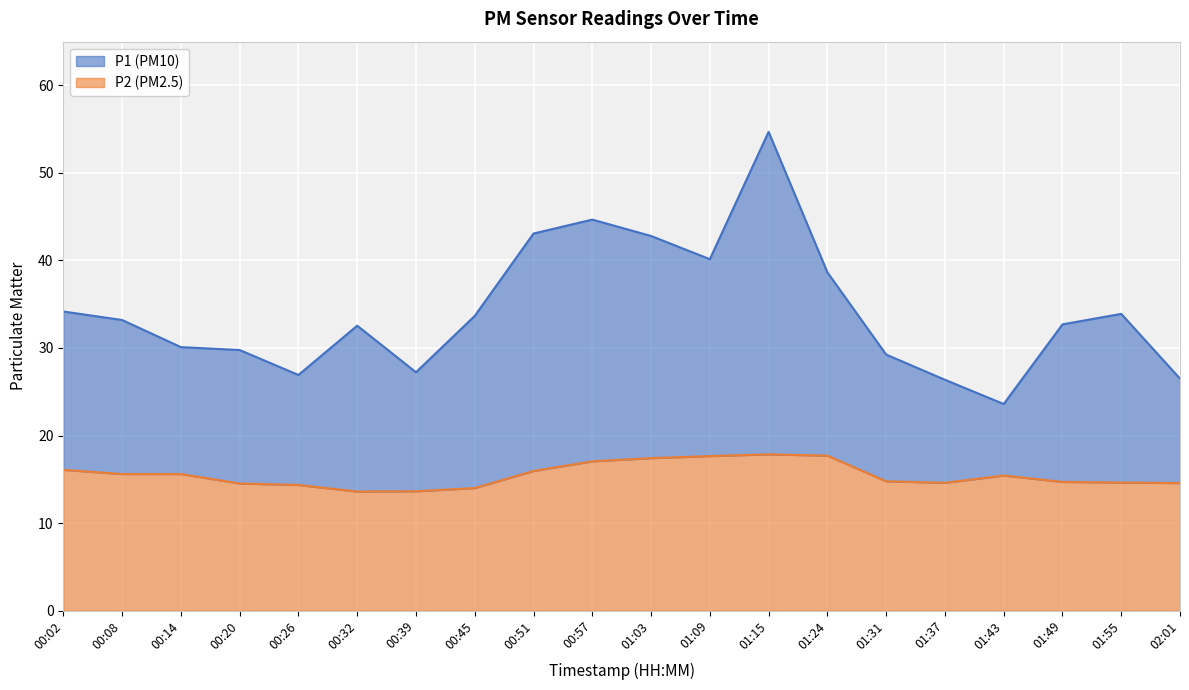

At which category is the sum across all series the highest?

01:15